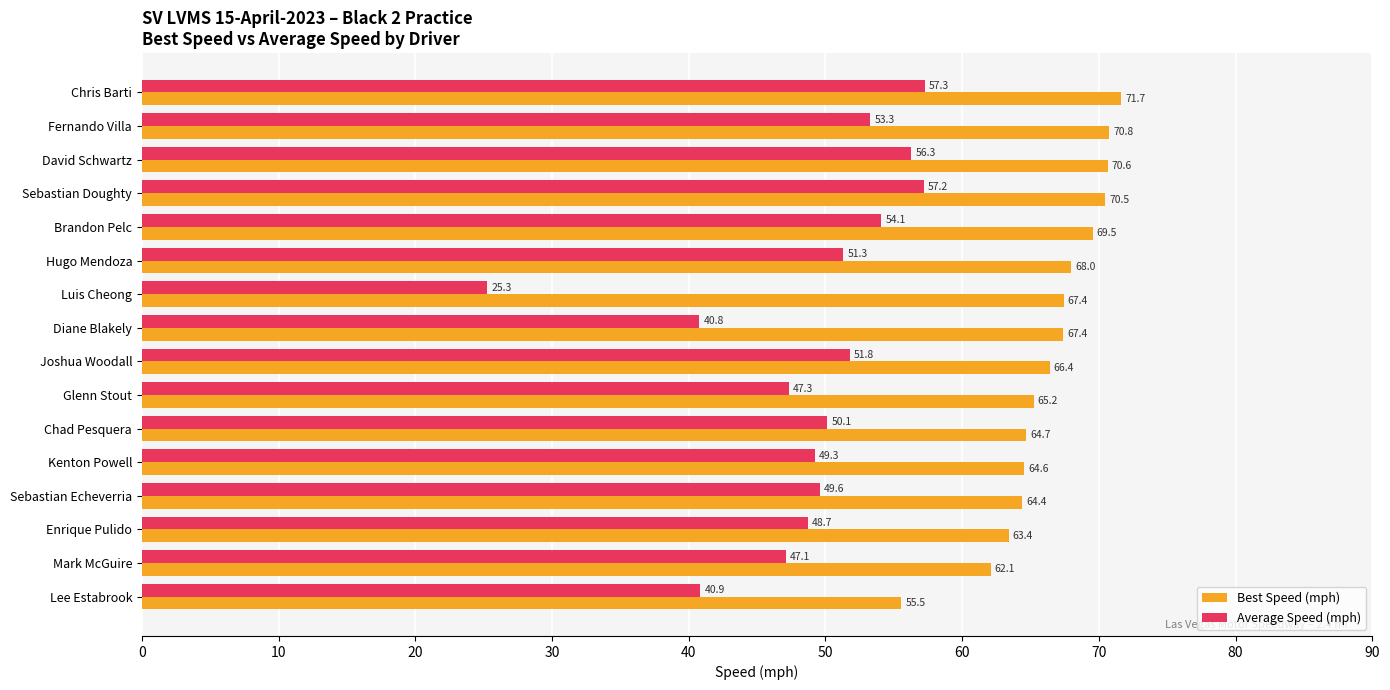

Which series has the widest spread of values?

Average Speed (mph)